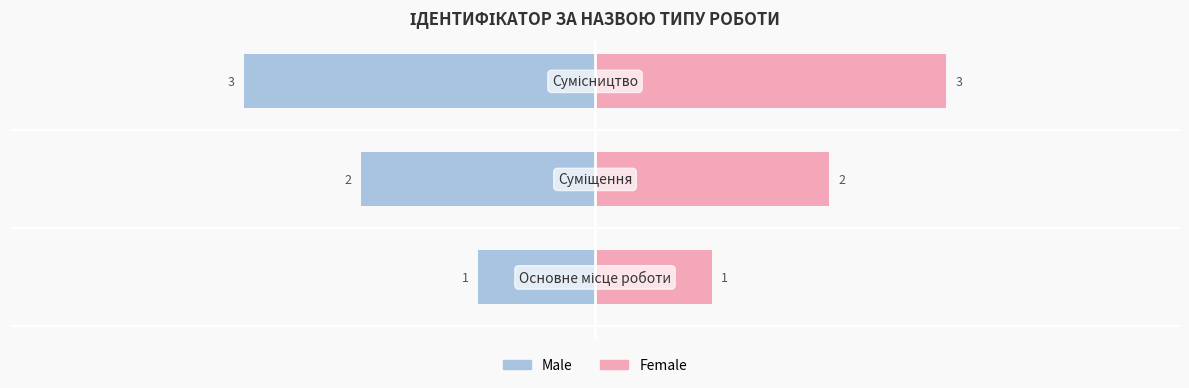

Reading right to left, what are all the values shown in this chart?

Male: −2=-3	−4=-2	−6=-1
Female: −2=3	−4=2	−6=1